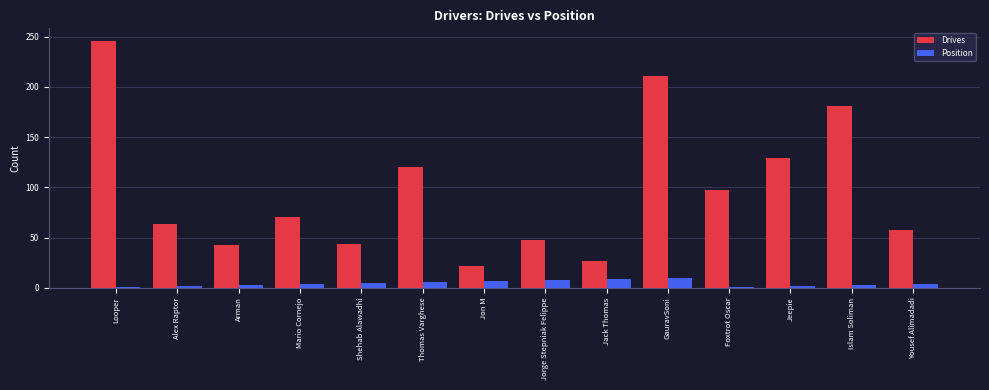

Are the bars horizontal?

No